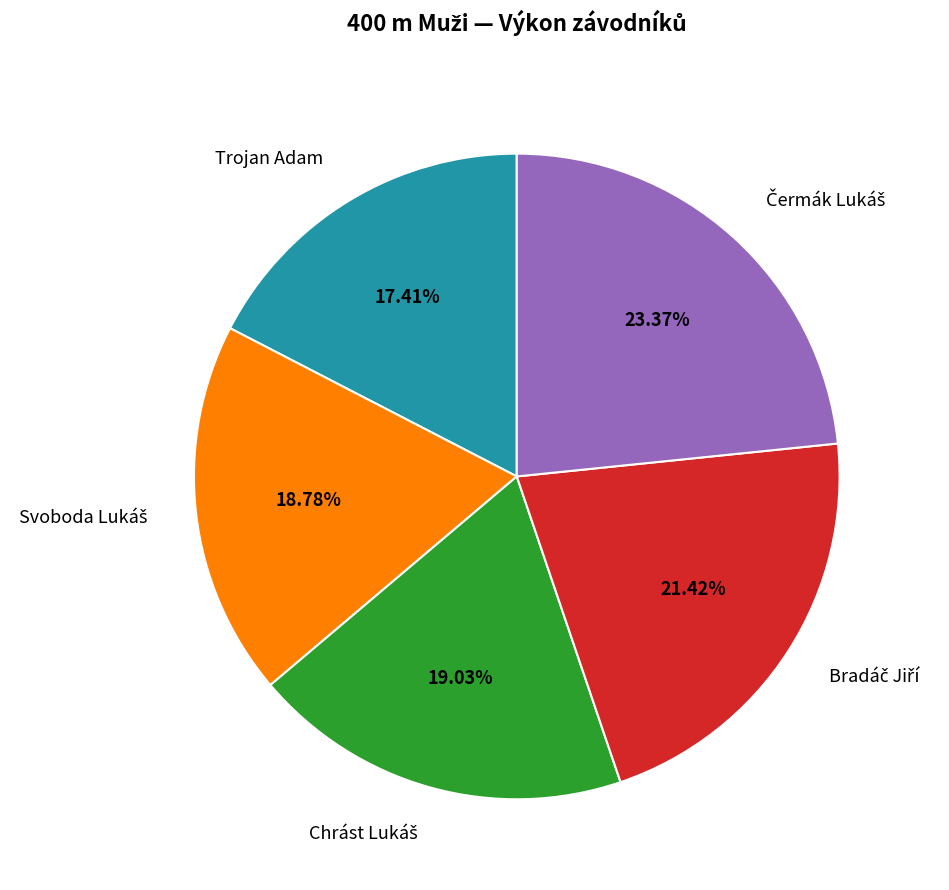

Which category has the smallest portion of the pie?

Trojan Adam